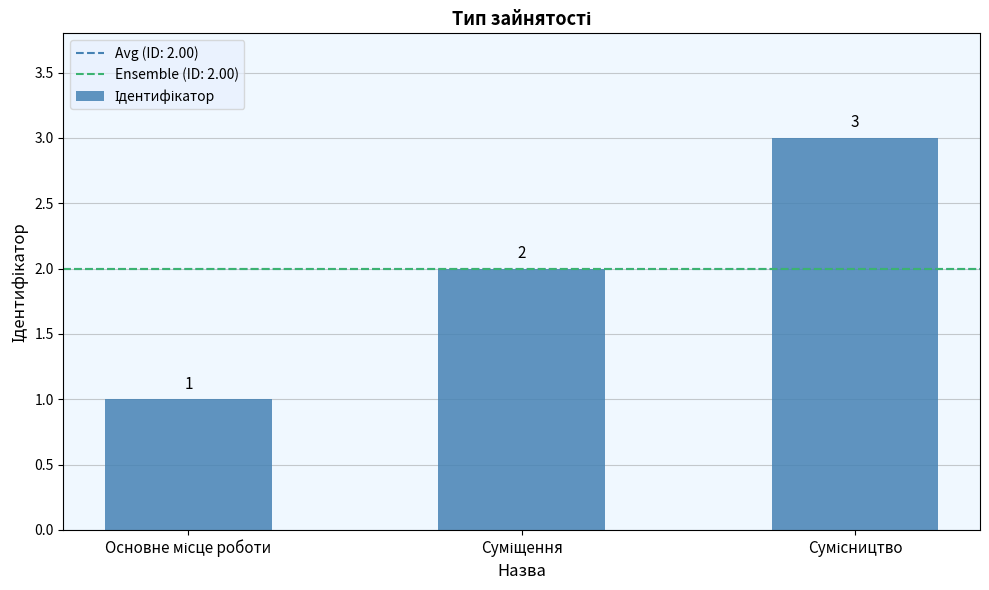

Count the values in the range 1 to 3.

3